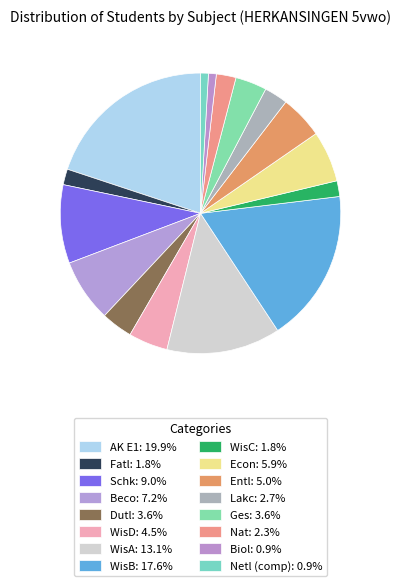

Count the number of slices in the pie.

16